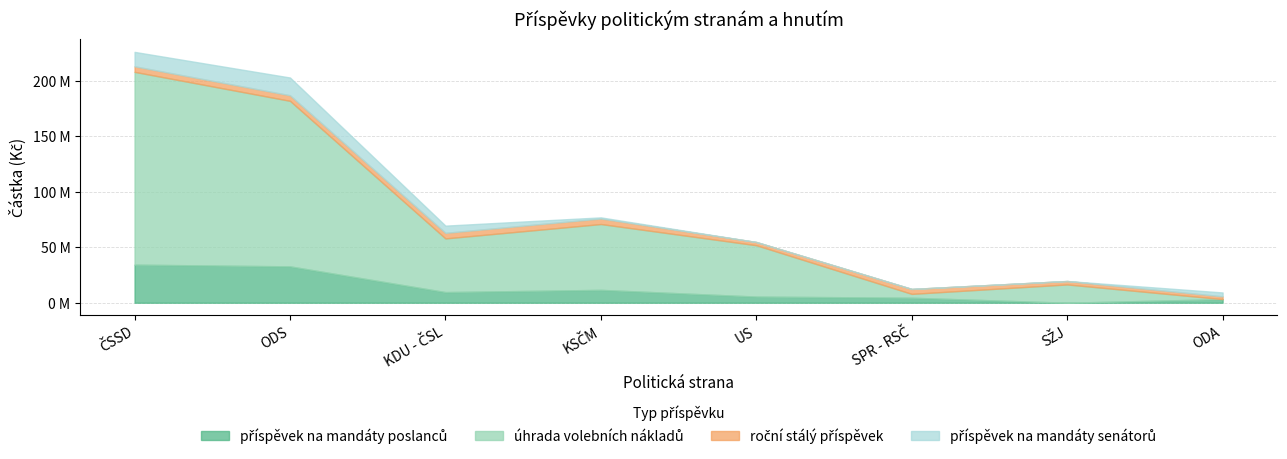

Which has a higher value, SPR - RSČ or ČSSD?

ČSSD